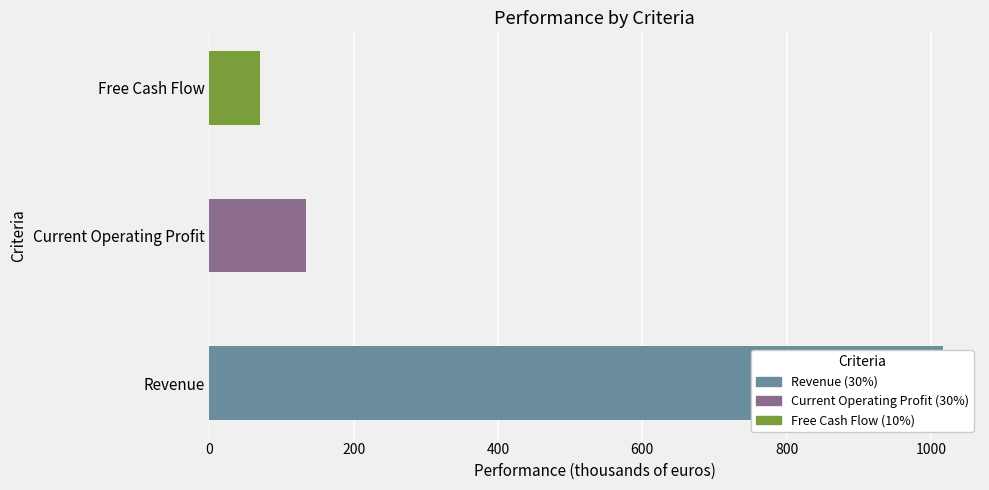

The value at Current Operating Profit is 133.7. True or false?

True